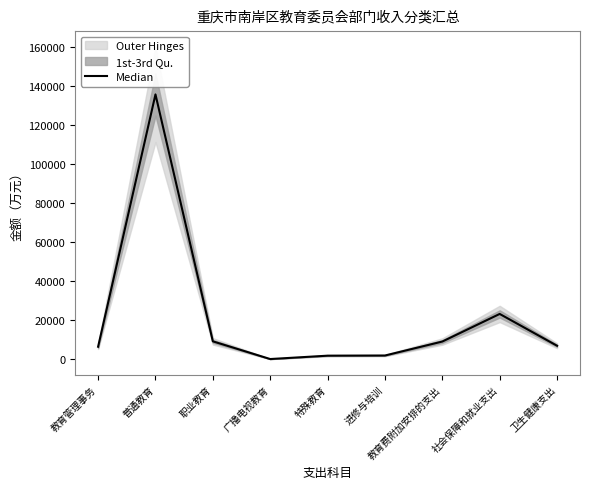

Reading left to right, what are all the values shown in this chart?

教育管理事务=6453.2	普通教育=135924.8	职业教育=9214.9	广播电视教育=129.7	特殊教育=1856.3	进修与培训=1936.8	教育费附加安排的支出=9112.0	社会保障和就业支出=23276.2	卫生健康支出=6948.8